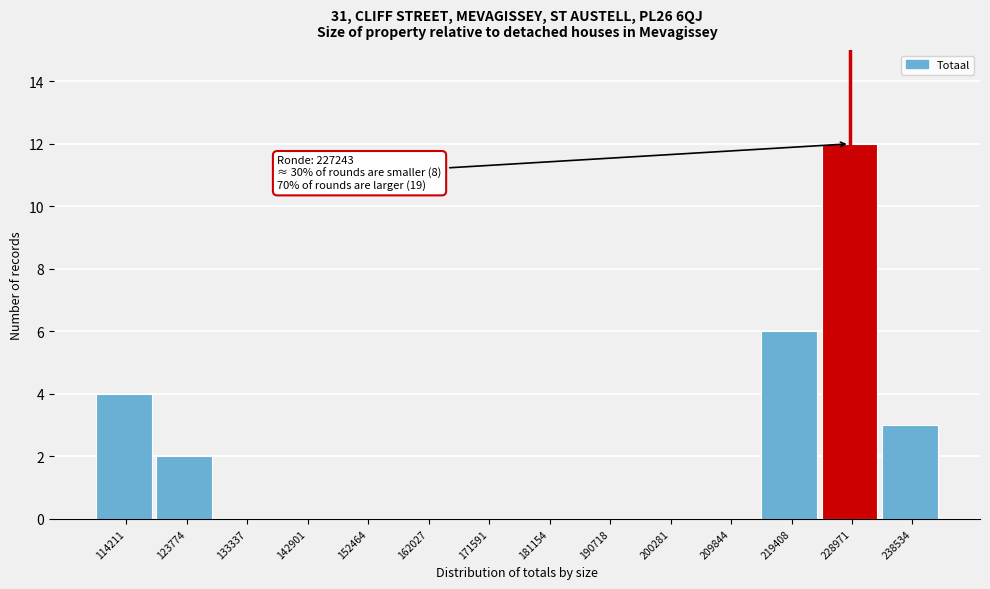

Which range on the x-axis has the tallest bar?

224000 to 234000